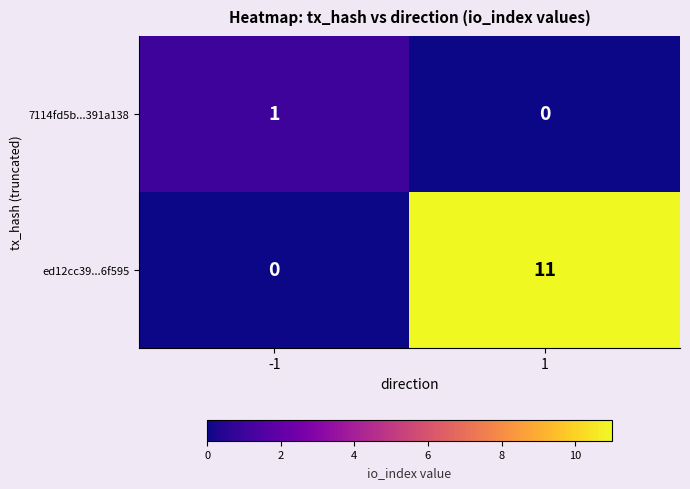

Which series has the widest spread of values?

ed12cc39...6f595